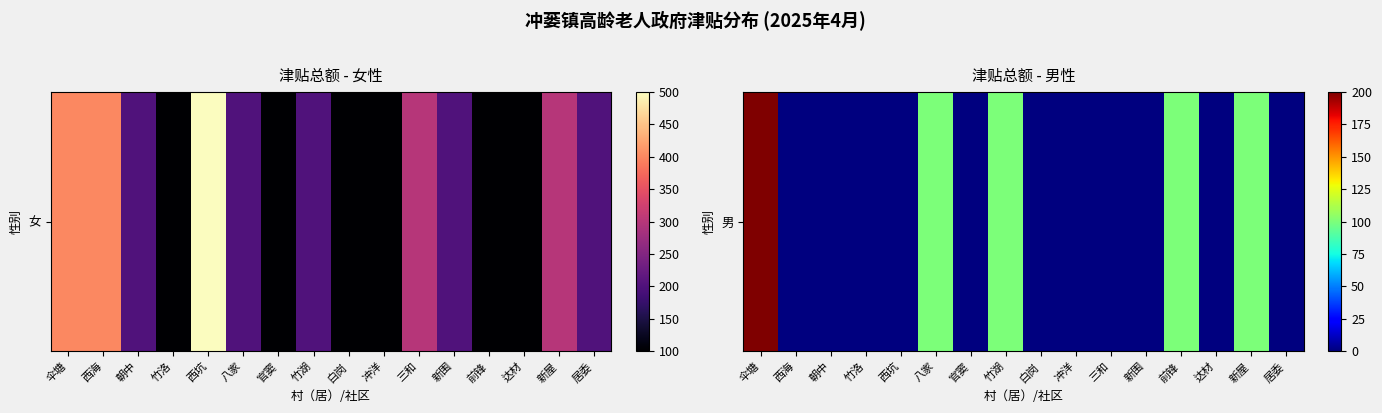

Reading left to right, list all the values displayed in this chart.

伞塘=200	西海=0	朝中=0	竹洛=0	西坑=0	八家=100	官窦=0	竹湖=100	白岗=0	冲洋=0	三和=0	新围=0	前锋=100	达材=0	新屋=100	居委=0